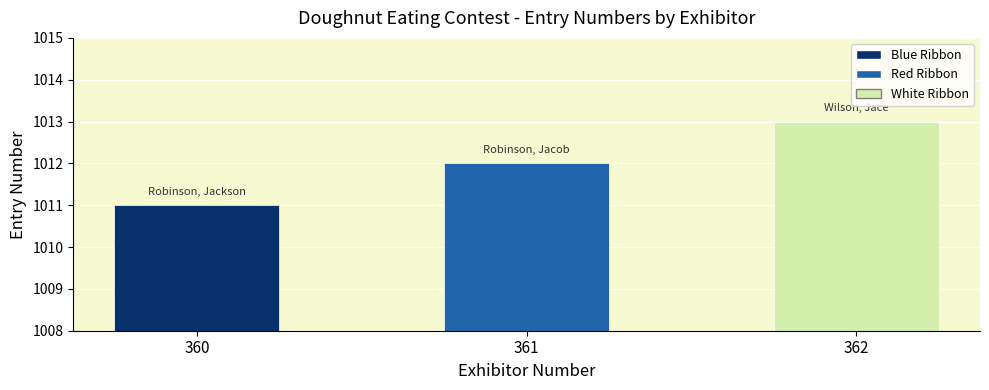

Rank the categories by value from highest to lowest.

362, 361, 360